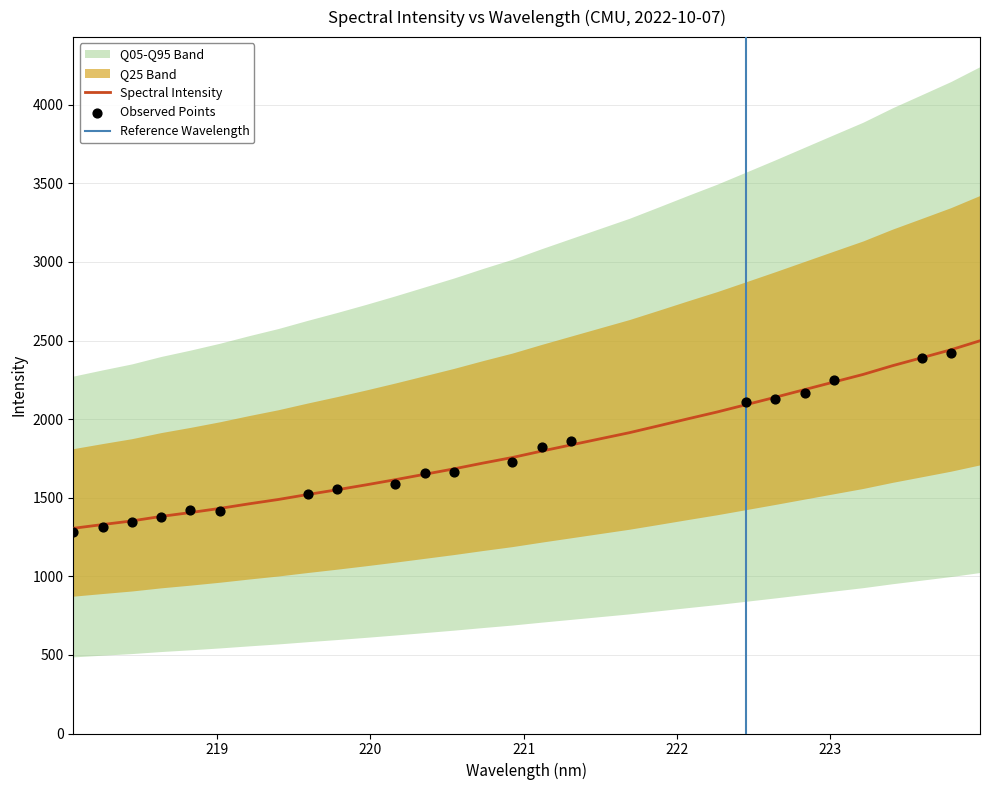

Approximately how many times larger is the value at 219.9712 compared to 220.9264?

0.9